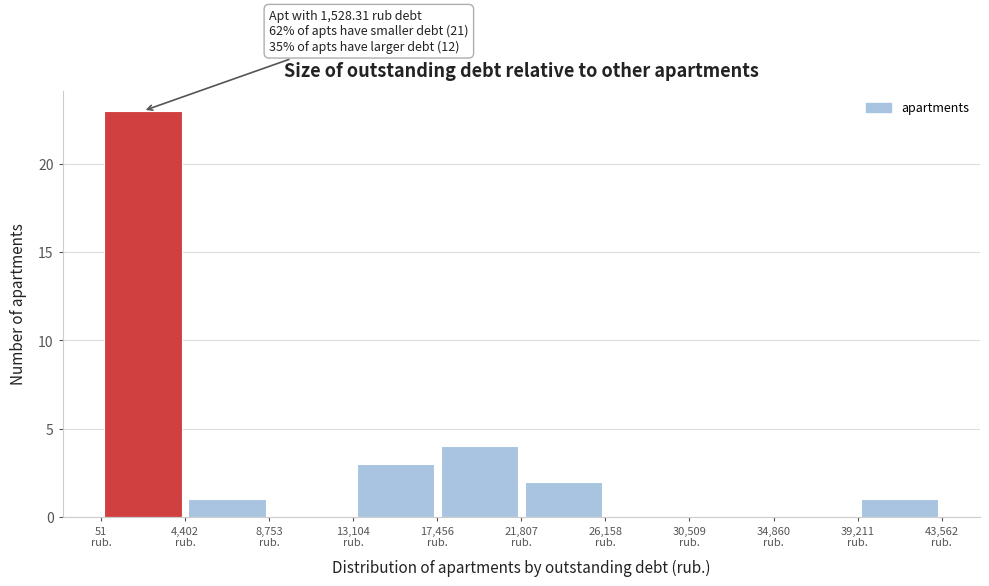

Over which range of the x-axis is the bar tallest?

0 to 4500